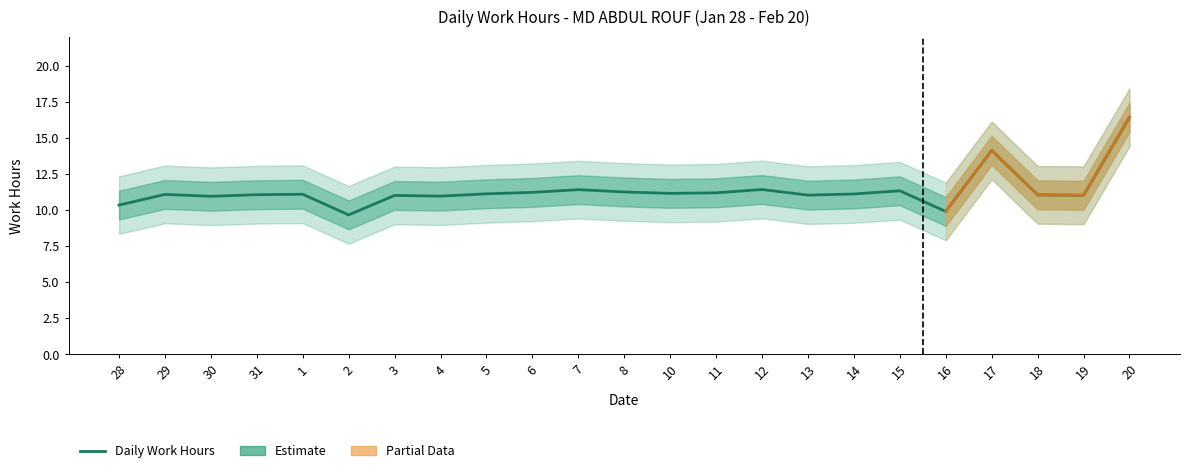

Reading left to right, transcribe all the data shown in this chart.

10.3	11.1	11.0	11.1	11.1	9.7	11.0	11.0	11.1	11.2	11.4	11.3	11.2	11.2	11.4	11.0	11.1	11.3	9.9	14.1	11.1	11.0	16.4